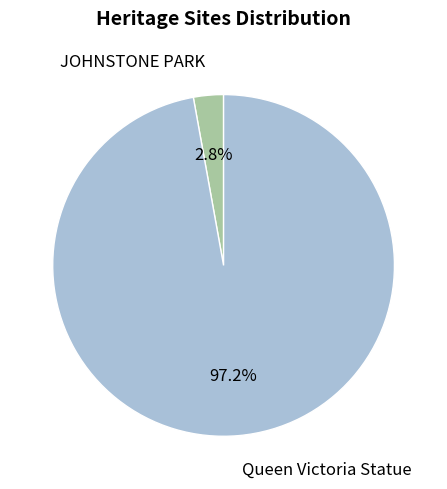

Is there any slice that represents more than half of the pie?

Yes